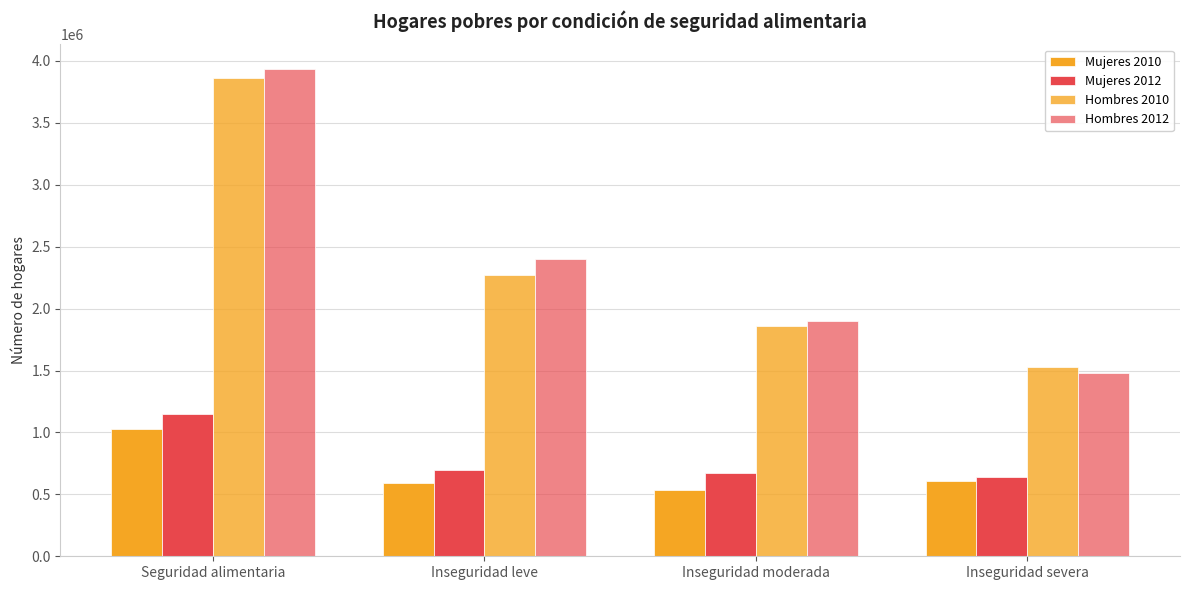

How many groups of bars are there?

4